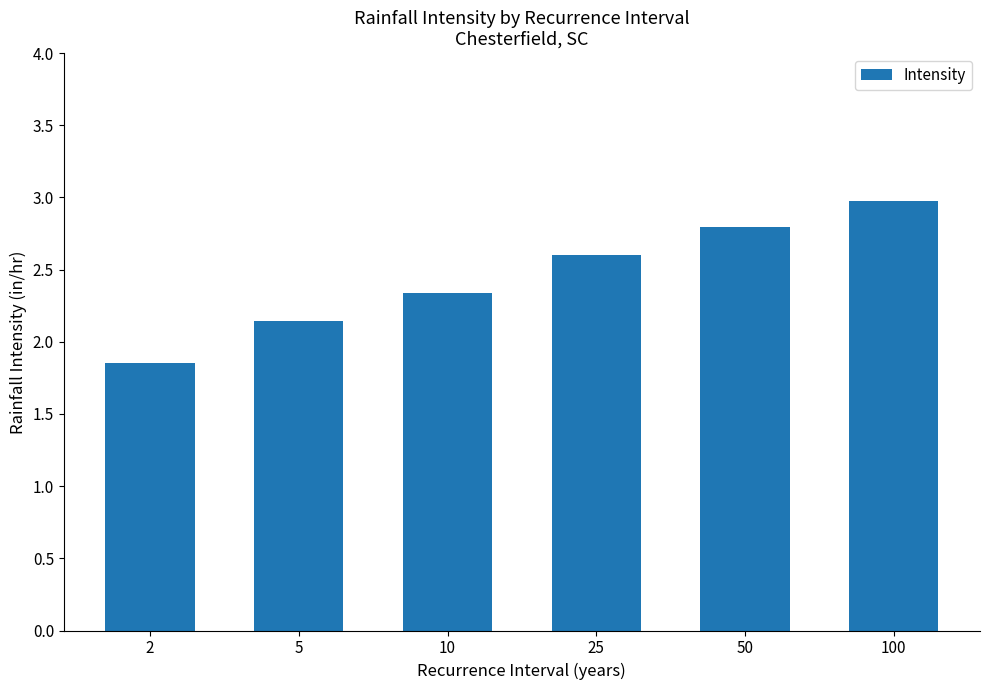

Count the number of data series in this chart.

1